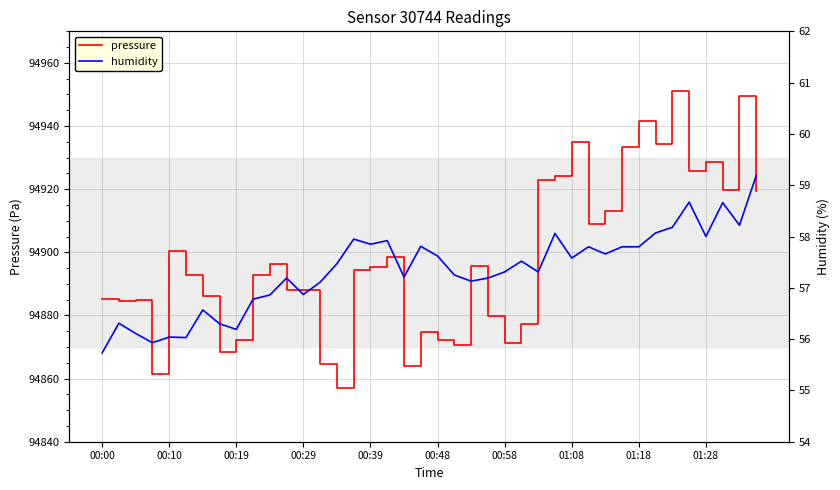

At which category does pressure reach its first local valley?

00:10